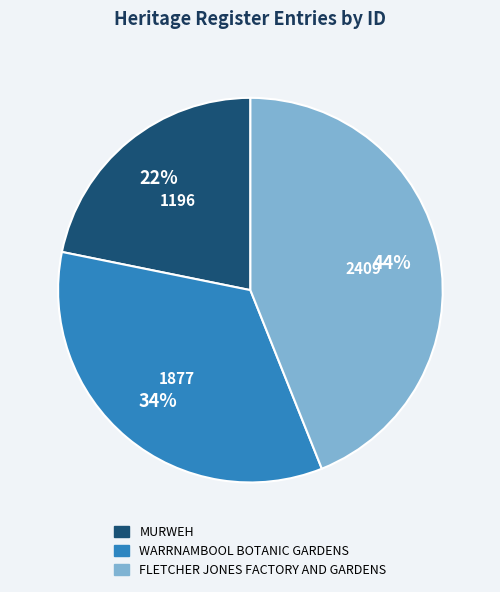

True or false: WARRNAMBOOL BOTANIC GARDENS accounts for 26% of the total.

False